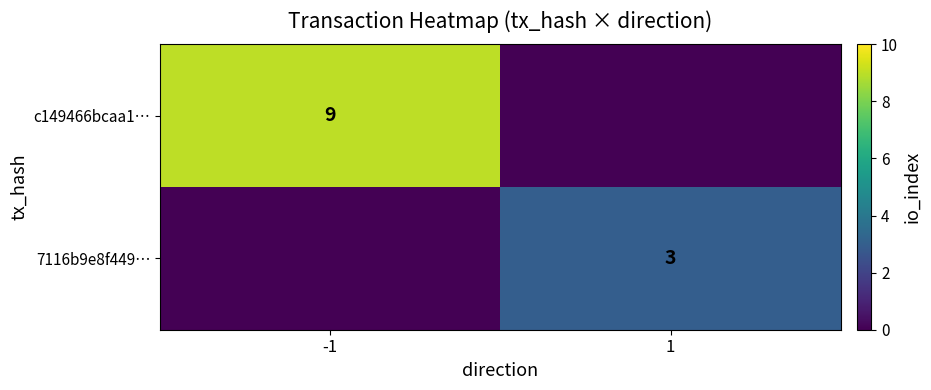

True or false: 7116b9e8f449… has a value of 2 at 1.

False